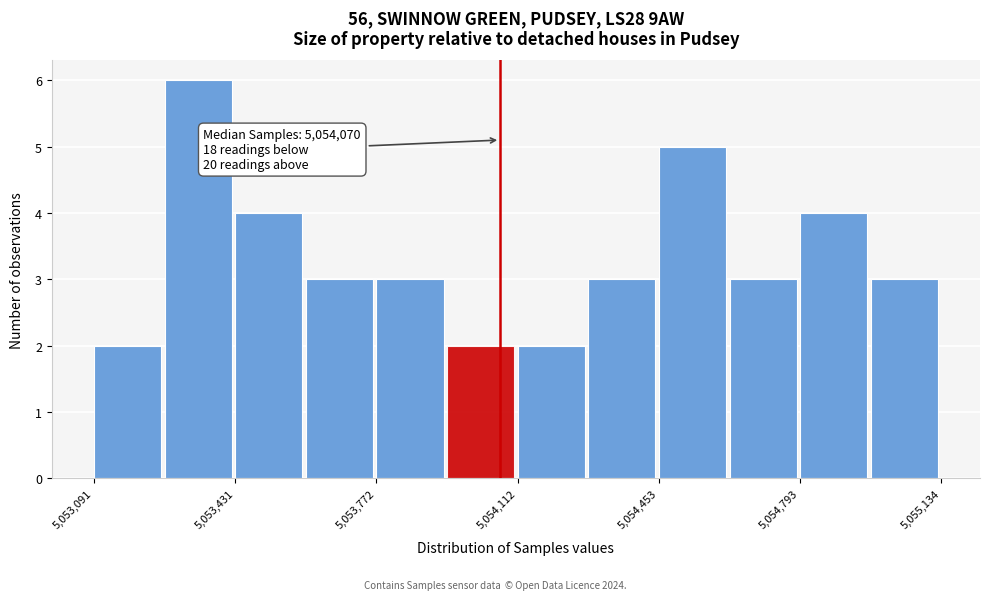

Read against the x-axis, roughly where is the centre of the tallest bar?

5053350